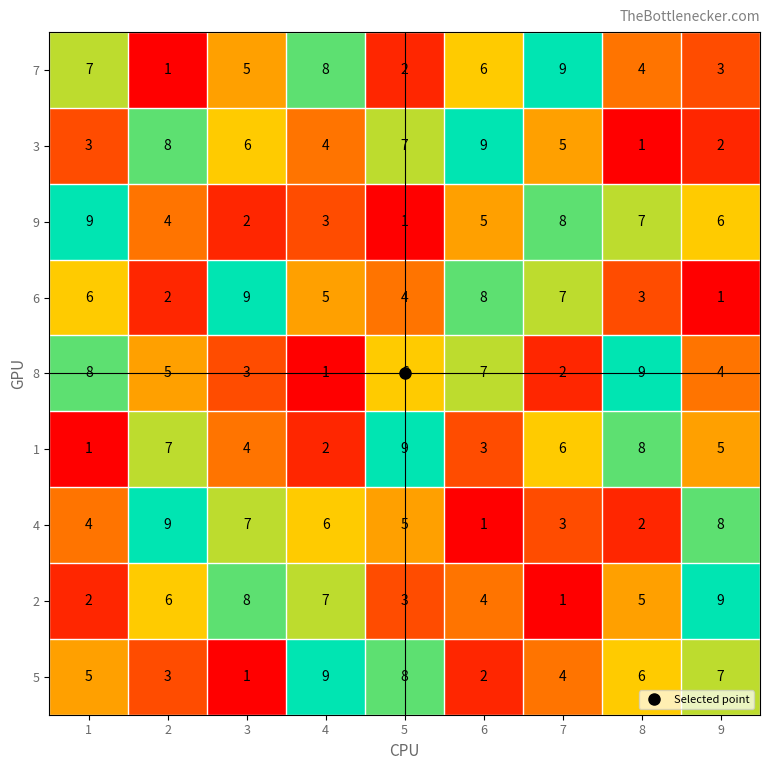

Which series changed the most between 1 and 7?

8